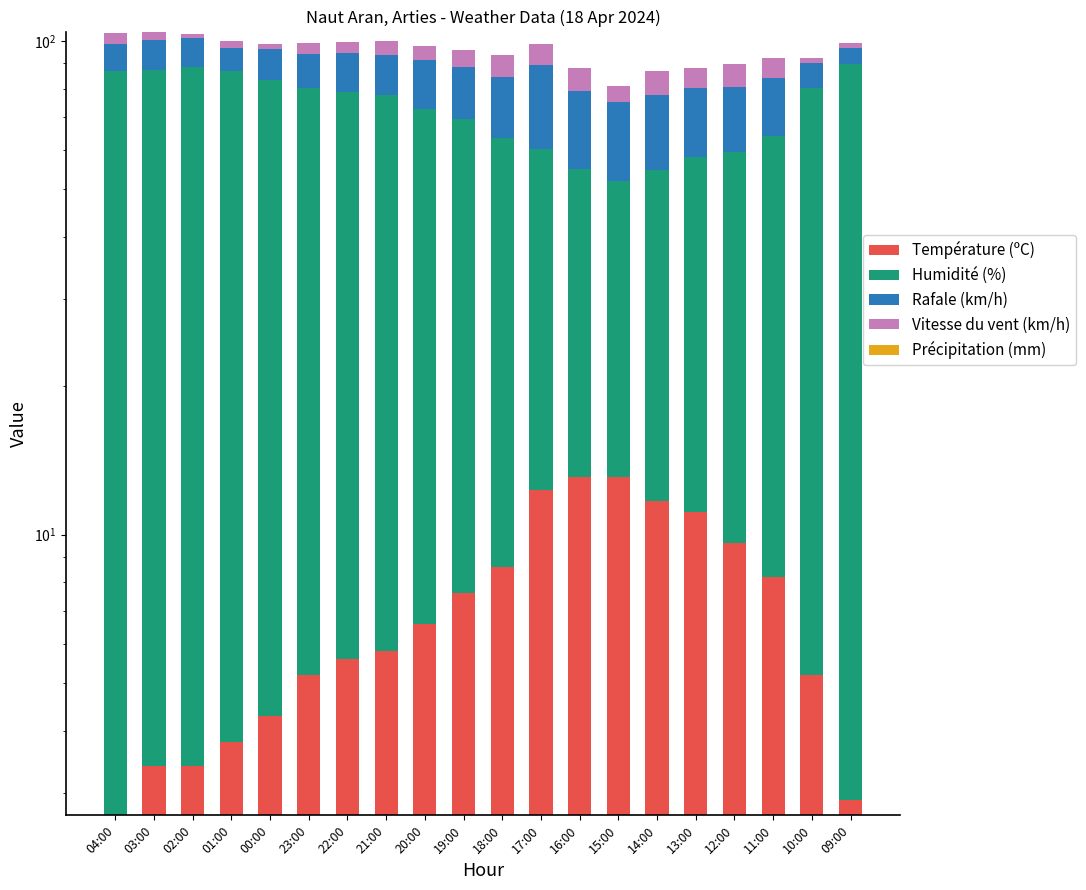

What is the total value across all series at 13:00?

88.1